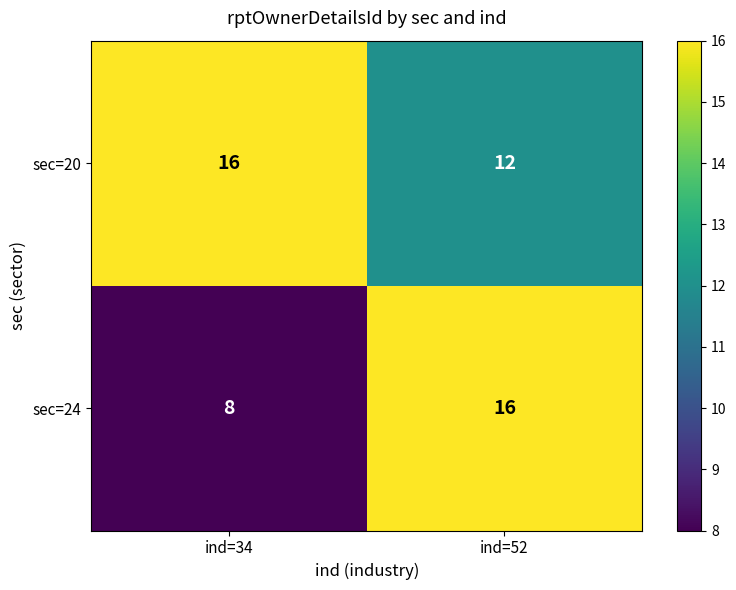

List the series in order of their overall mean, lowest first.

sec=24, sec=20